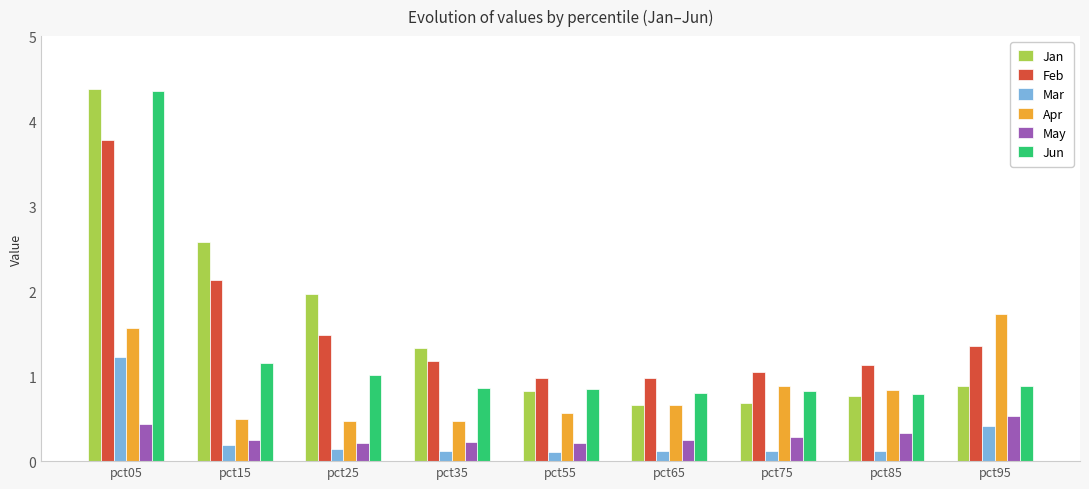

What is the spread (max minus min) of values at pct05?

3.9